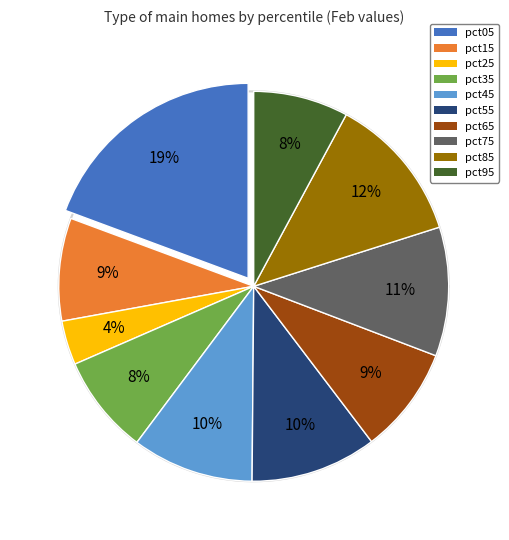

Rank the categories by value from highest to lowest.

pct05, pct85, pct75, pct55, pct45, pct65, pct15, pct35, pct95, pct25